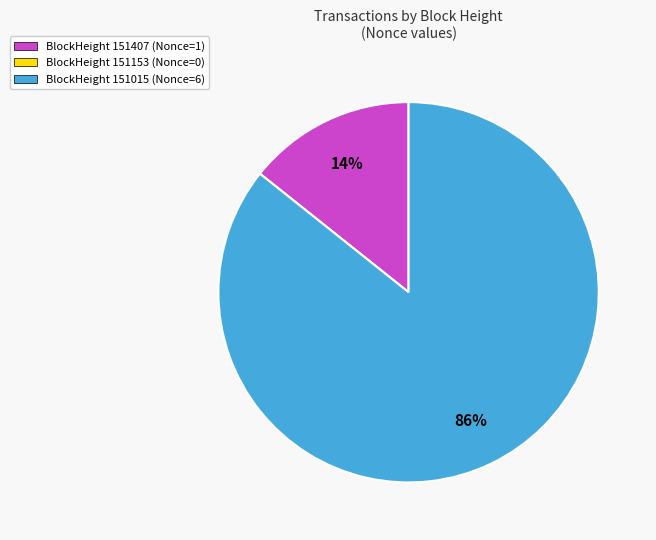

To the nearest percent, what is the difference between the largest and smallest slice percentages?

86%